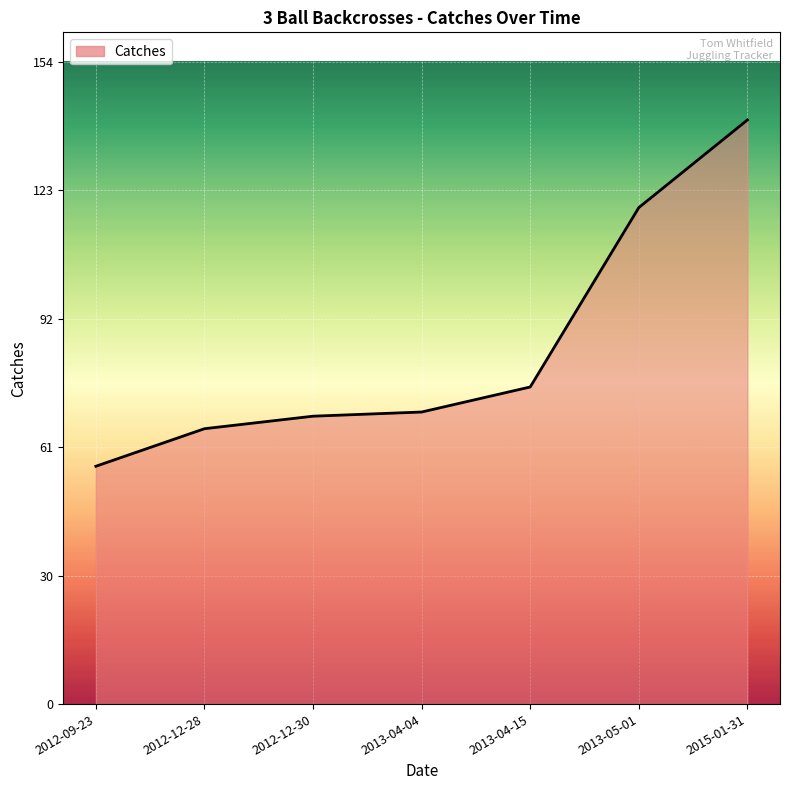

What is the minimum value shown in the chart?

57